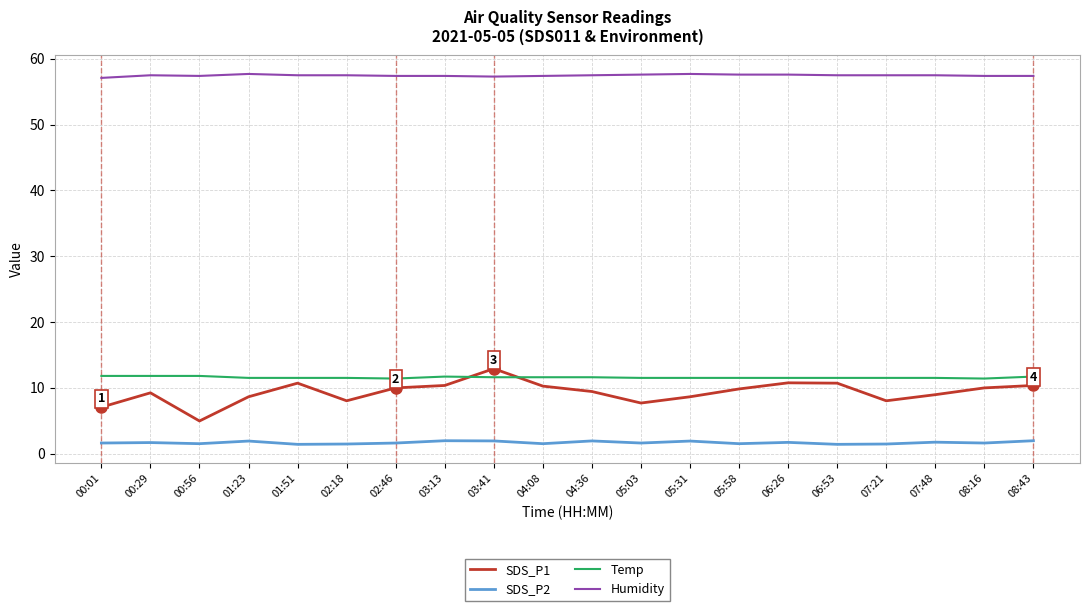

Rank the series at 05:31 from lowest to highest value.

SDS_P2, SDS_P1, Temp, Humidity